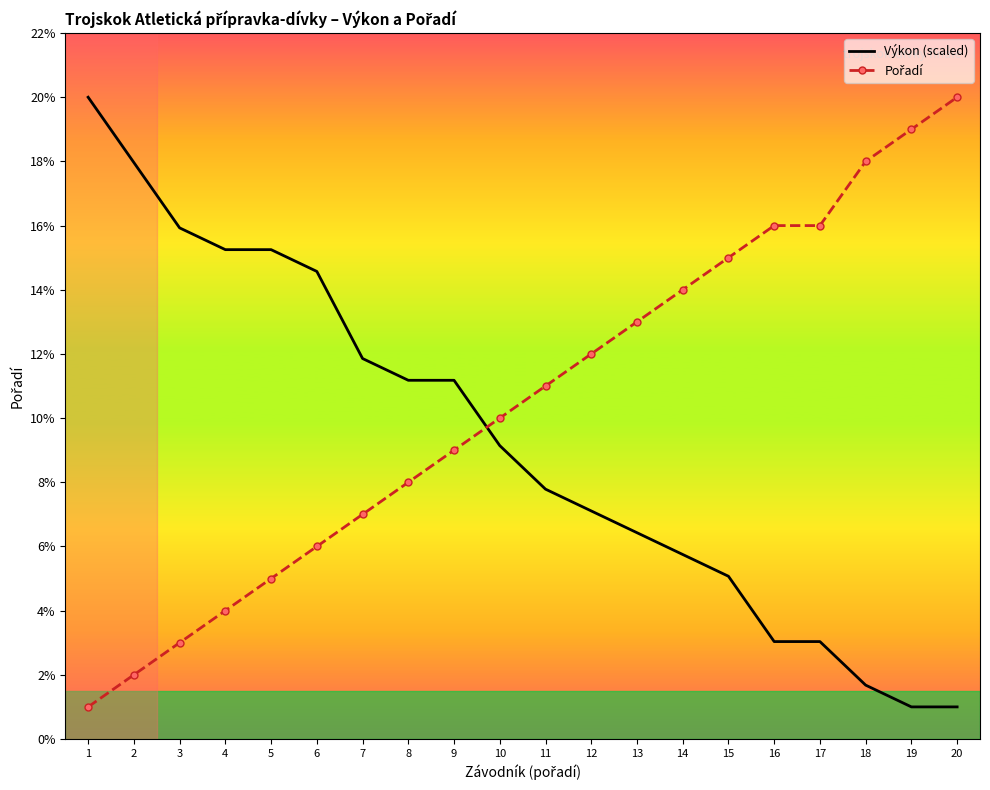

Is it true that Výkon (scaled) equals 5.1 at 15?

True